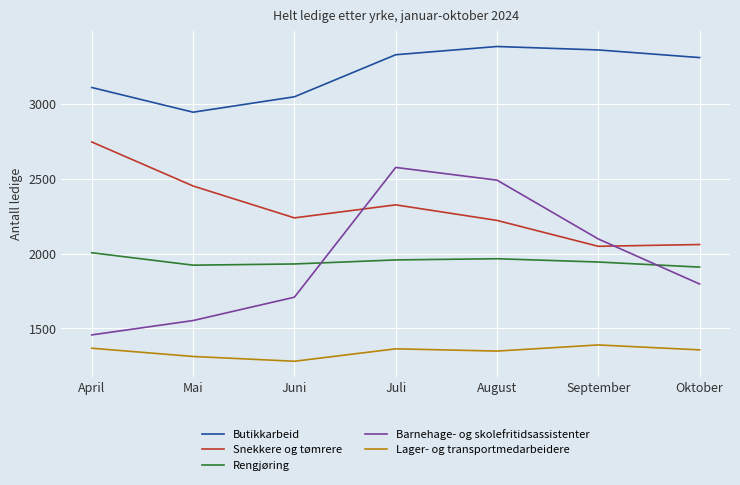

True or false: Lager- og transportmedarbeidere and Rengjøring cross at least once.

False